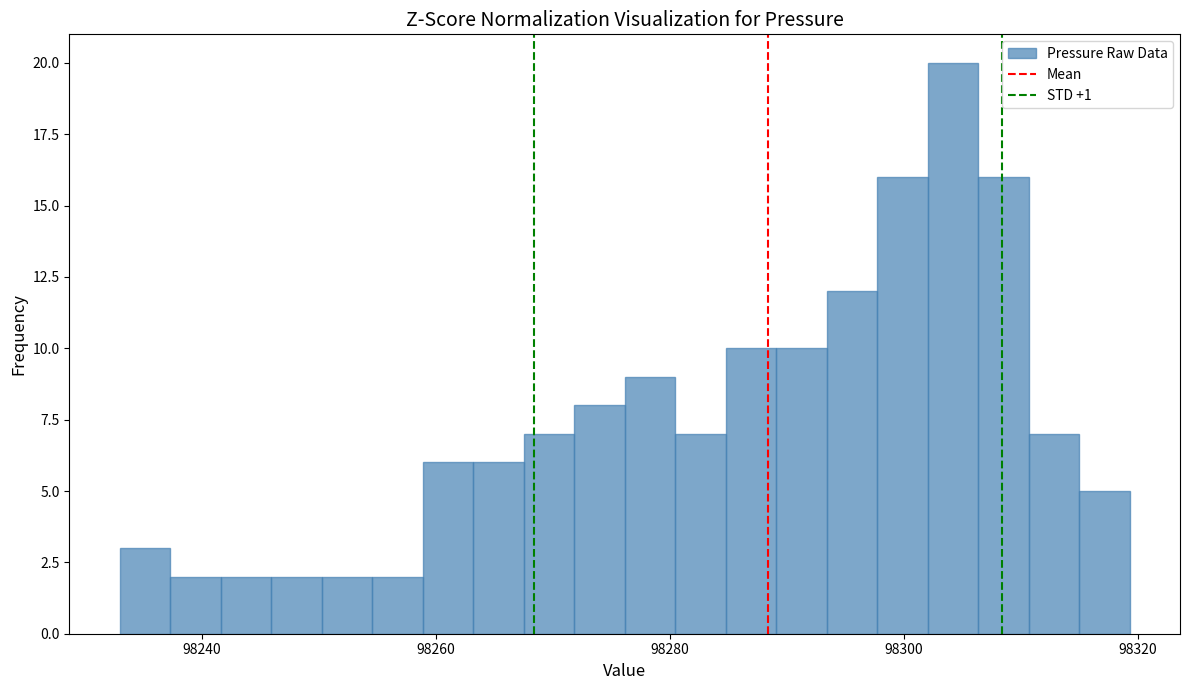

Read against the x-axis, roughly where is the centre of the tallest bar?

98304